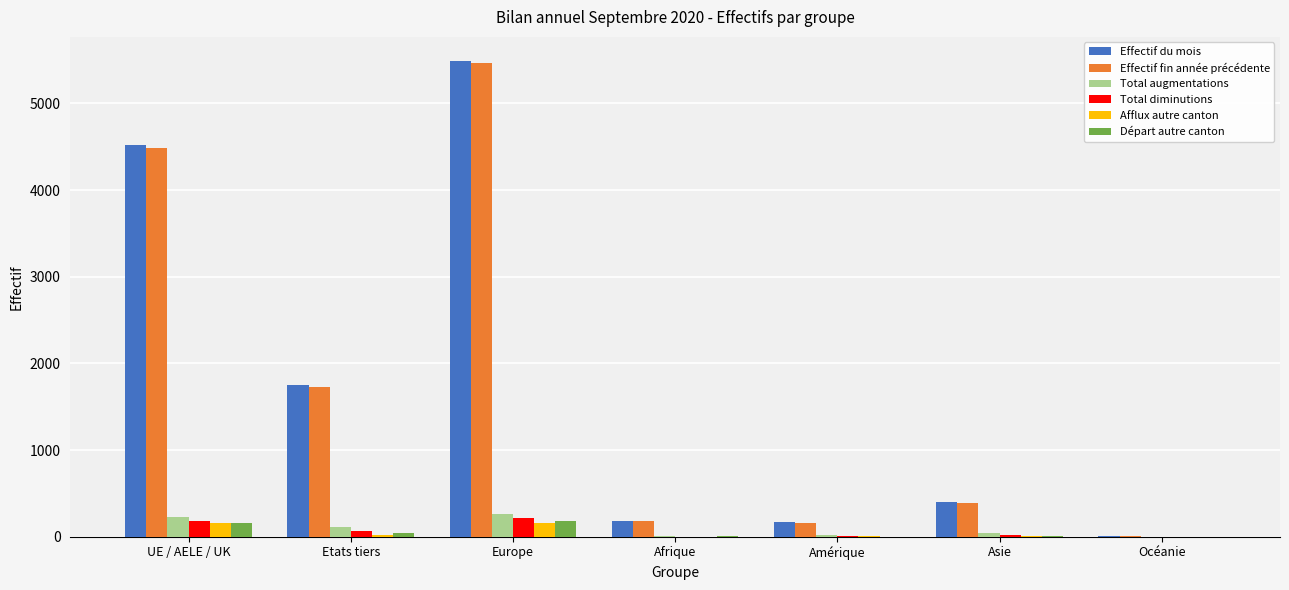

What is the maximum value shown in the chart?

5493